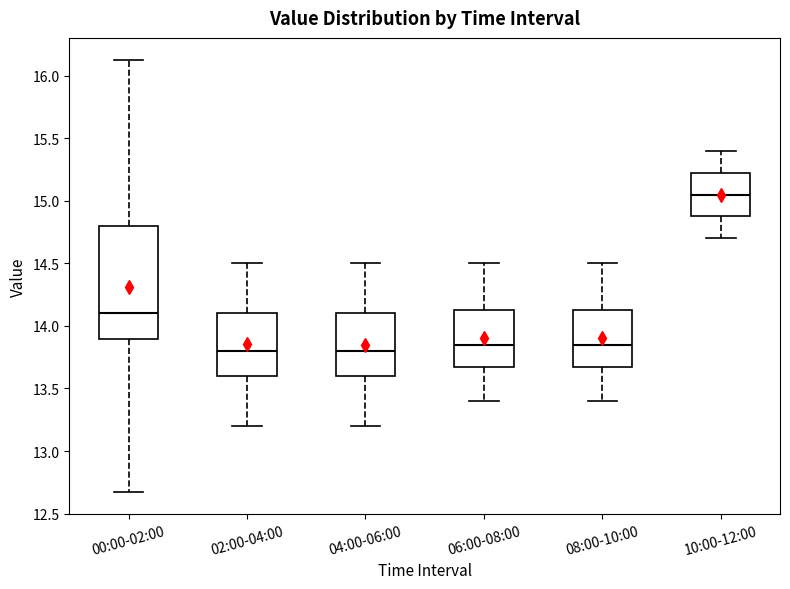

Reading left to right, read every box against the y-axis: the position of its median line, the range the box covers, and the ends of its whiskers. The values are not printed on the chart, so give them approximately, as read against the axis.

00:00-02:00: median 14.10, box 13.90 to 14.80, whiskers 12.65 to 16.15
02:00-04:00: median 13.80, box 13.60 to 14.10, whiskers 13.20 to 14.50
04:00-06:00: median 13.80, box 13.60 to 14.10, whiskers 13.20 to 14.50
06:00-08:00: median 13.85, box 13.70 to 14.15, whiskers 13.40 to 14.50
08:00-10:00: median 13.85, box 13.70 to 14.15, whiskers 13.40 to 14.50
10:00-12:00: median 15.05, box 14.90 to 15.25, whiskers 14.70 to 15.40